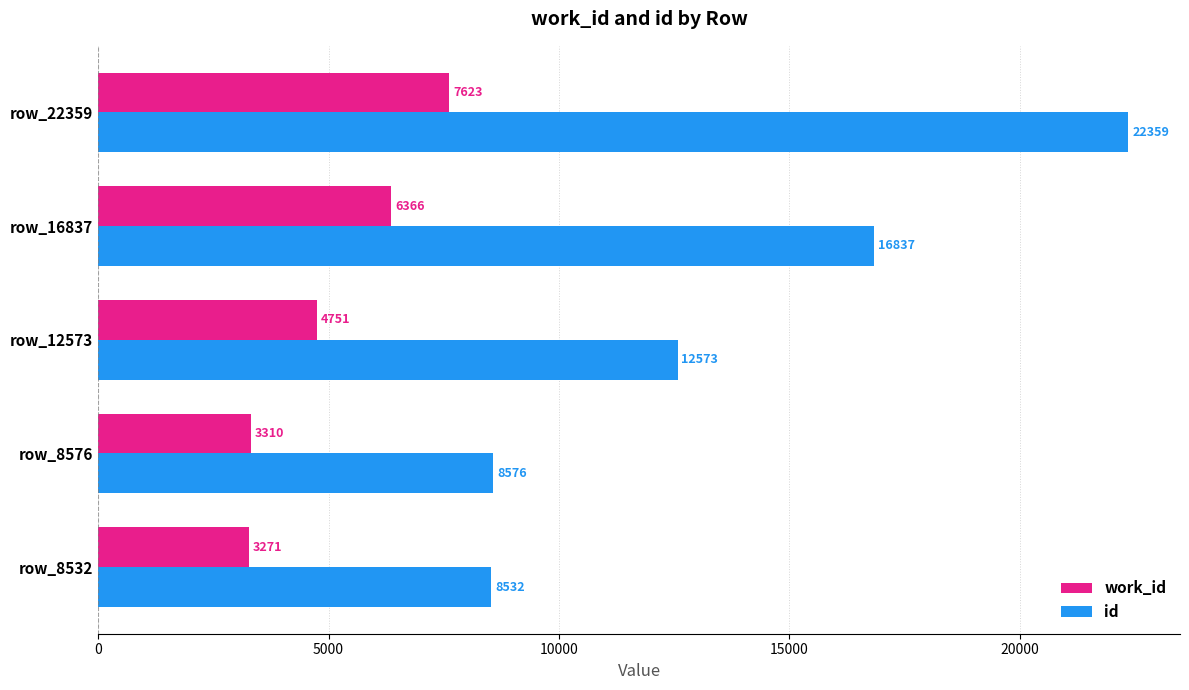

Is the value of id at row_16837 greater than the value of work_id at row_16837?

Yes